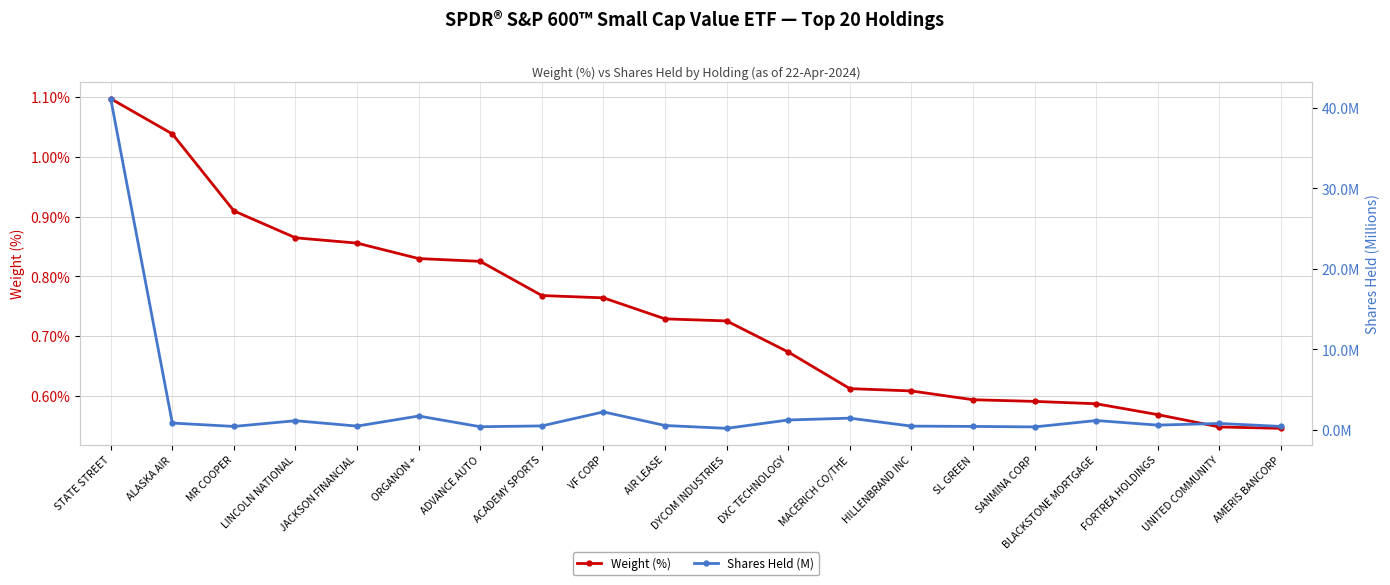

Which series has the largest total across all categories?

Shares Held (M)